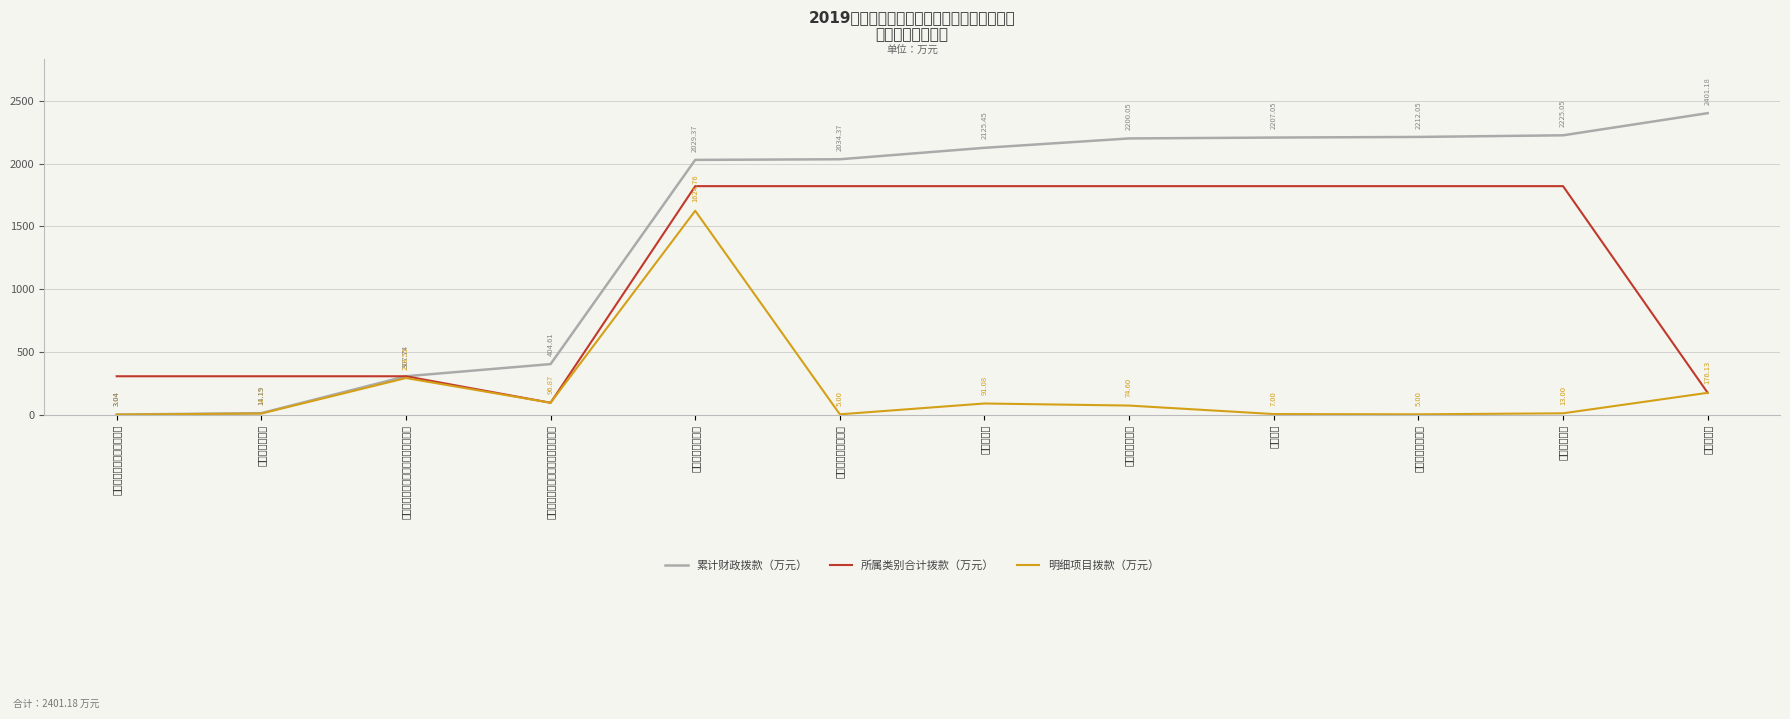

Which series changed the most between 农产品质量安全 and 住房公积金?

所属类别合计拨款（万元）